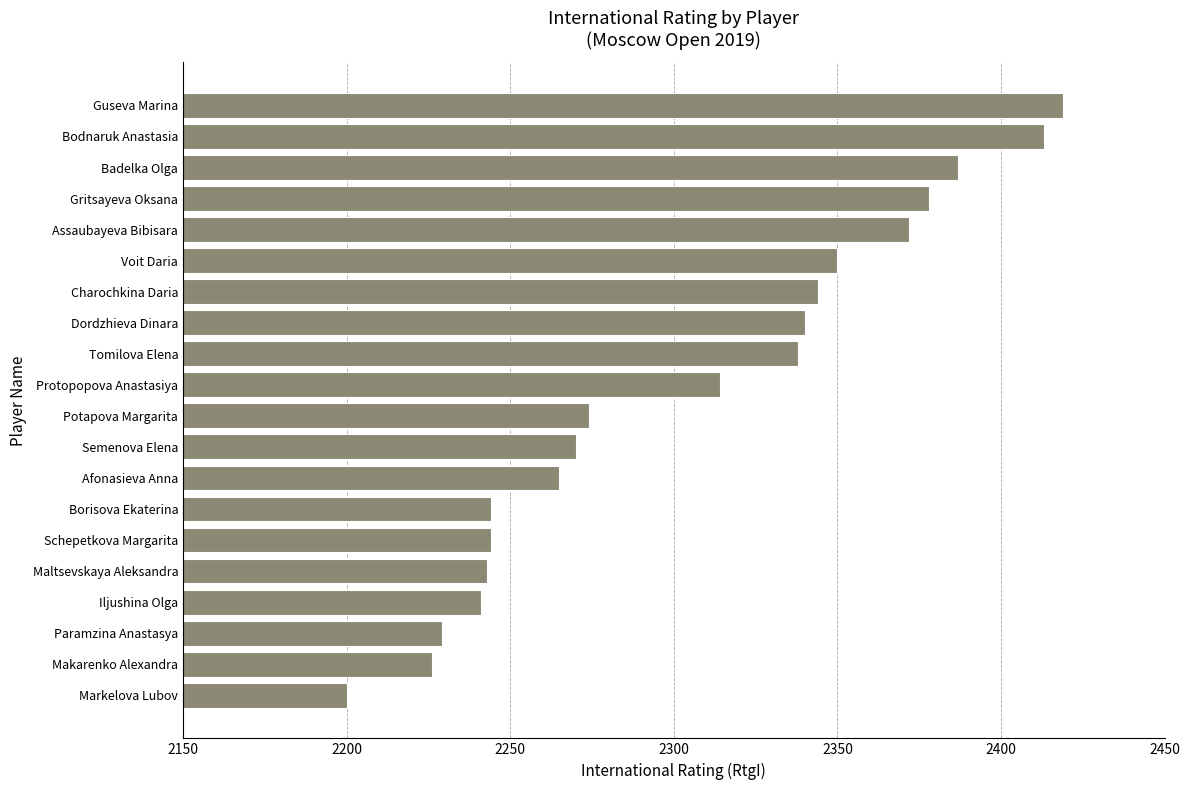

What is the average value?

2305